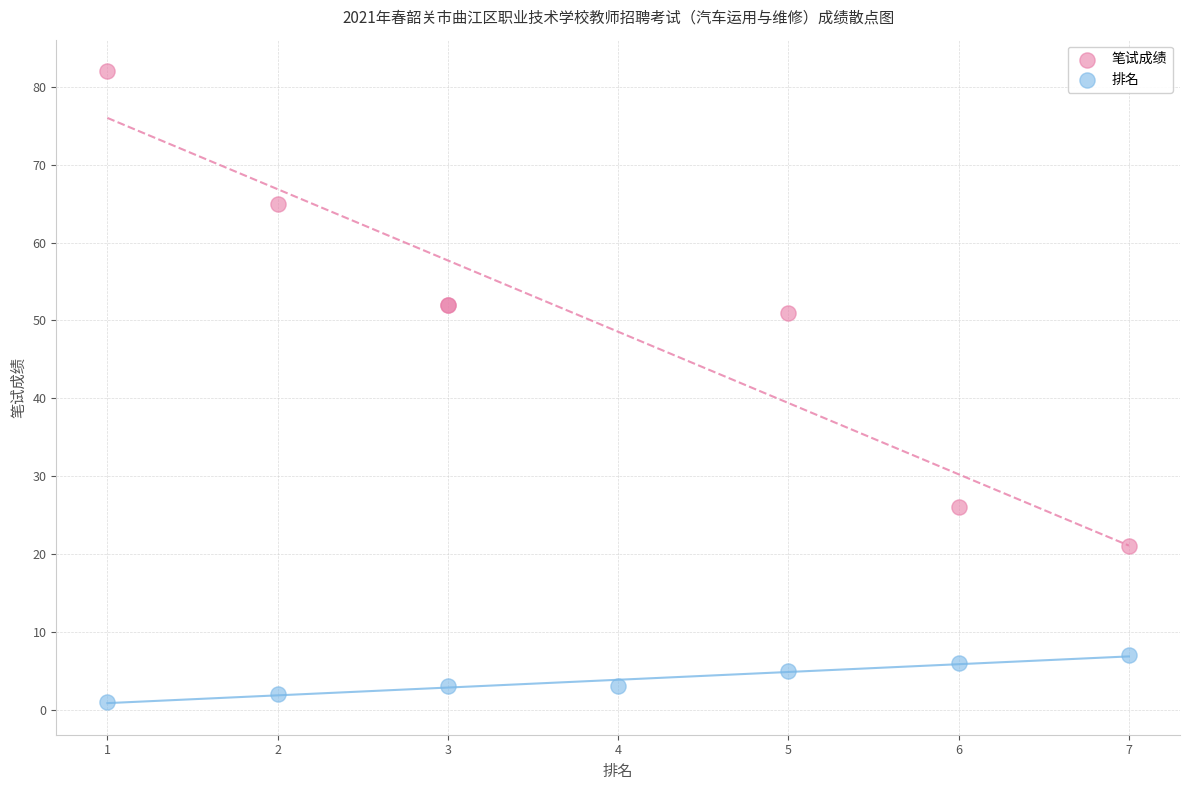

What are all the series names shown in the legend?

笔试成绩, 排名